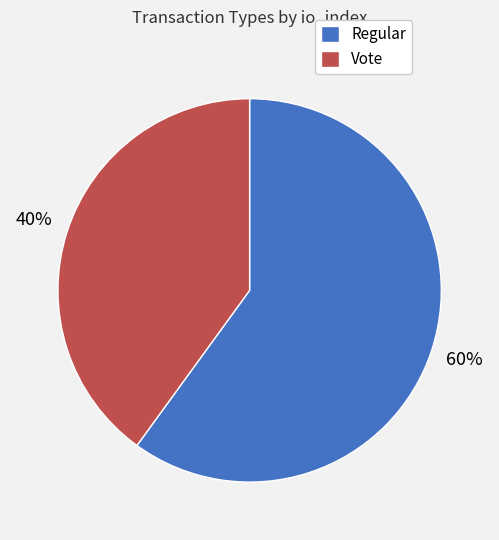

Is it true that Vote is 40% of the pie?

True